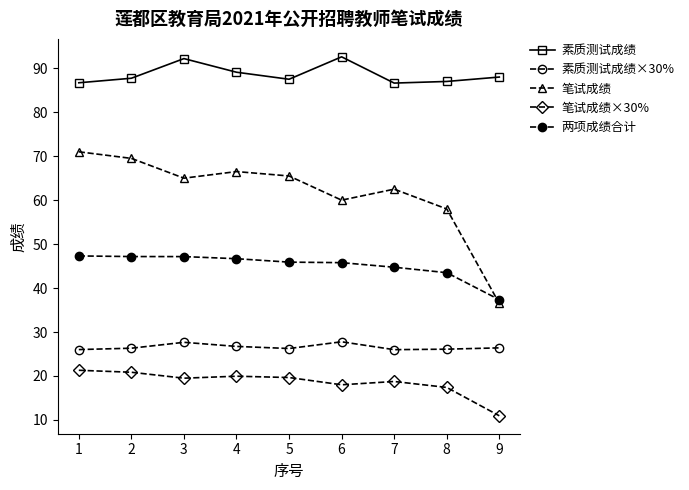

True or false: 两项成绩合计 and 笔试成绩×30% cross at least once.

False